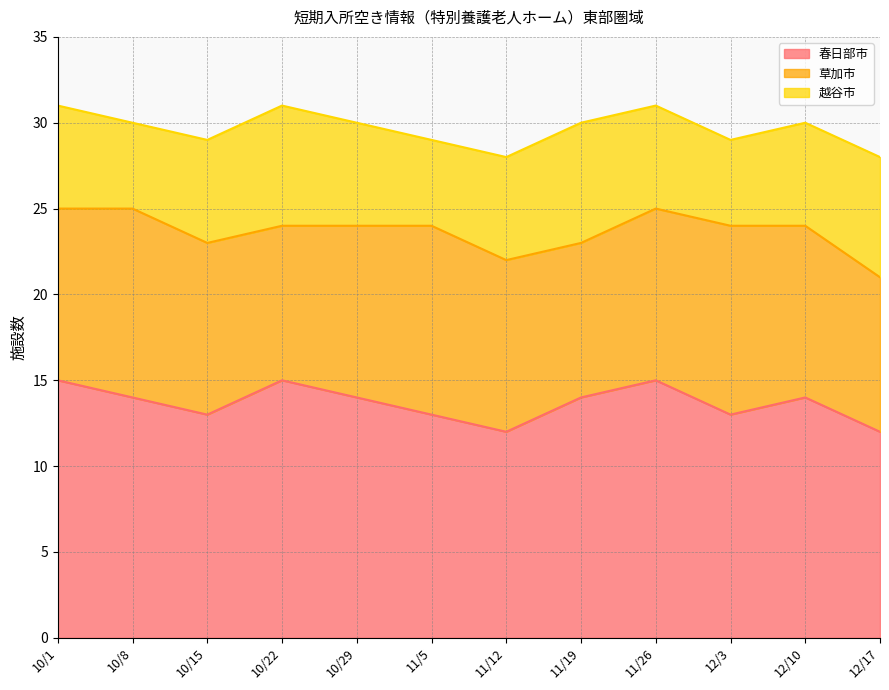

At which category does the chart reach its peak across all series?

10/1